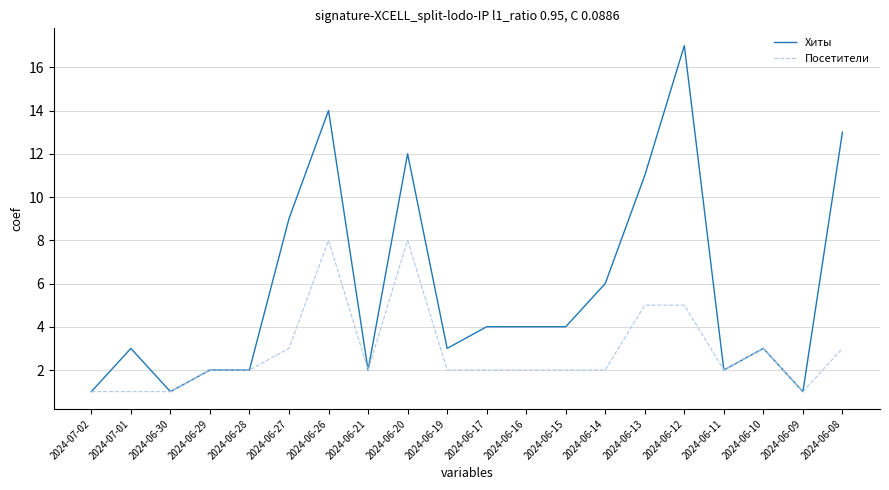

Rank the series by their maximum value, from lowest to highest.

Посетители, Хиты